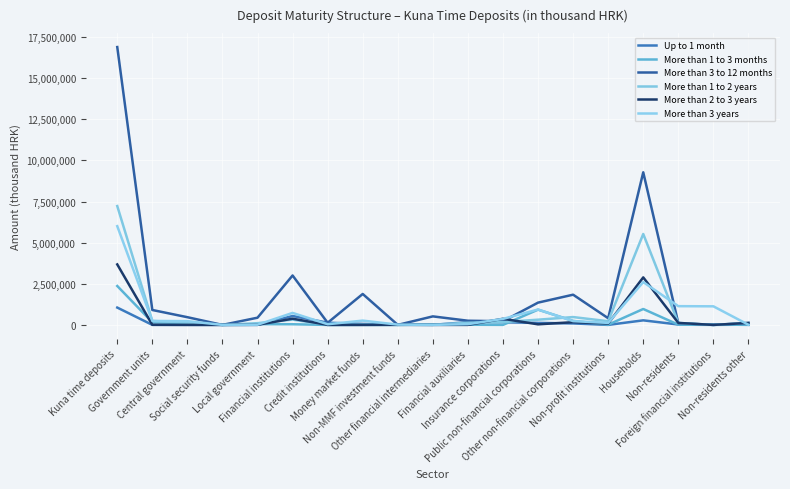

Reading right to left, list all the values displayed in this chart.

Up to 1 month: 3367	20300	23667	276840	170	90009	121247	160573	169535	3300	12064	60324	135000	540796	917	0	225	1142	1053872
More than 1 to 3 months: 14403	0	14403	967448	13575	244567	926693	1800	10514	27310	0	0	0	39624	46657	0	112693	159350	2365661
More than 3 to 12 months: 106120	650	106770	9279226	405866	1836910	1354814	222361	253871	518235	1000	1880694	129002	3005163	438616	0	468450	907066	16895814
More than 1 to 2 years: 118323	0	118323	5528768	224083	476540	316539	173807	131099	9900	564	6167	0	321537	105900	0	134778	240678	7226467
More than 2 to 3 years: 121022	0	121022	2888627	82361	165951	34471	371083	390	90	5600	0	0	377162	6239	0	1929	8168	3677762
More than 3 years: 9402	1130000	1139402	2604725	123071	229672	936630	366148	45179	275	16941	261306	40118	729967	10884	0	229708	240592	6004059